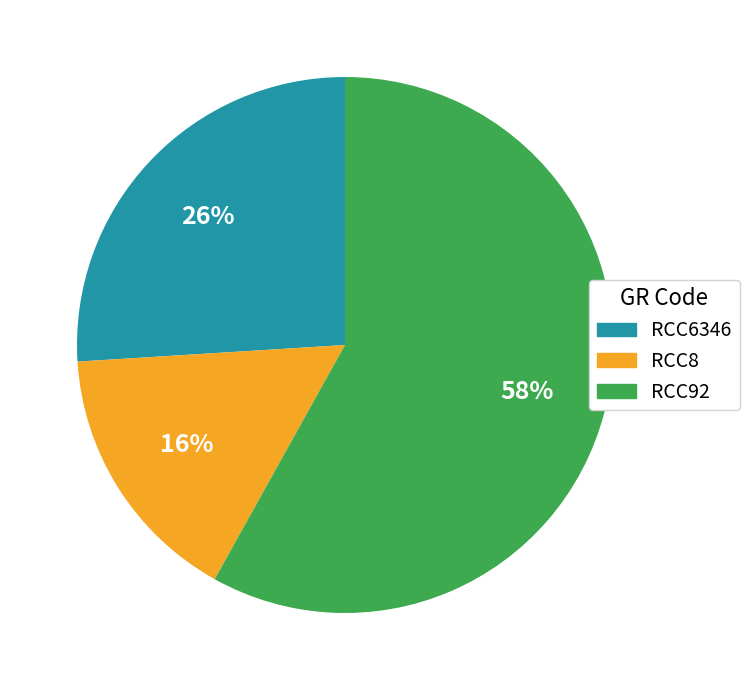

Which has a higher value, RCC8 or RCC92?

RCC92